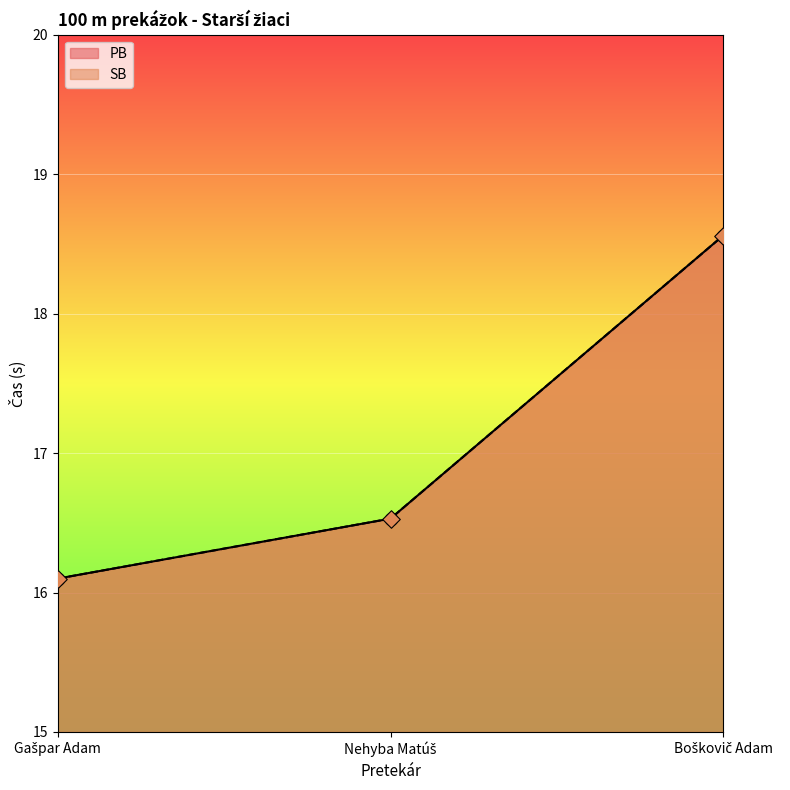

At how many categories does at least one series exceed 17?

1